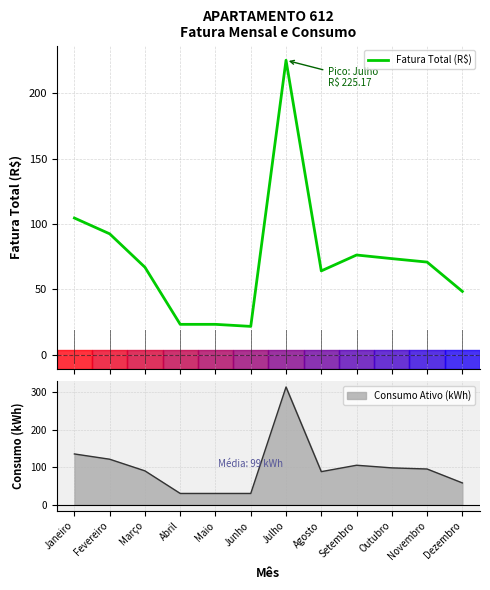

The value at Dezembro is 48.3. True or false?

True